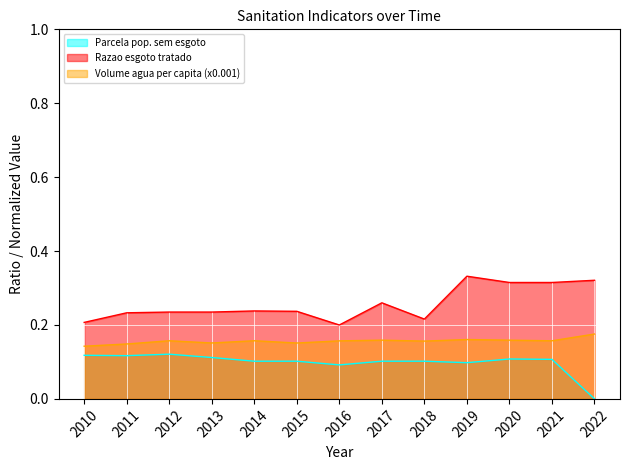

Which category has the highest value in the Volume agua per capita (x0.001) series?

2022